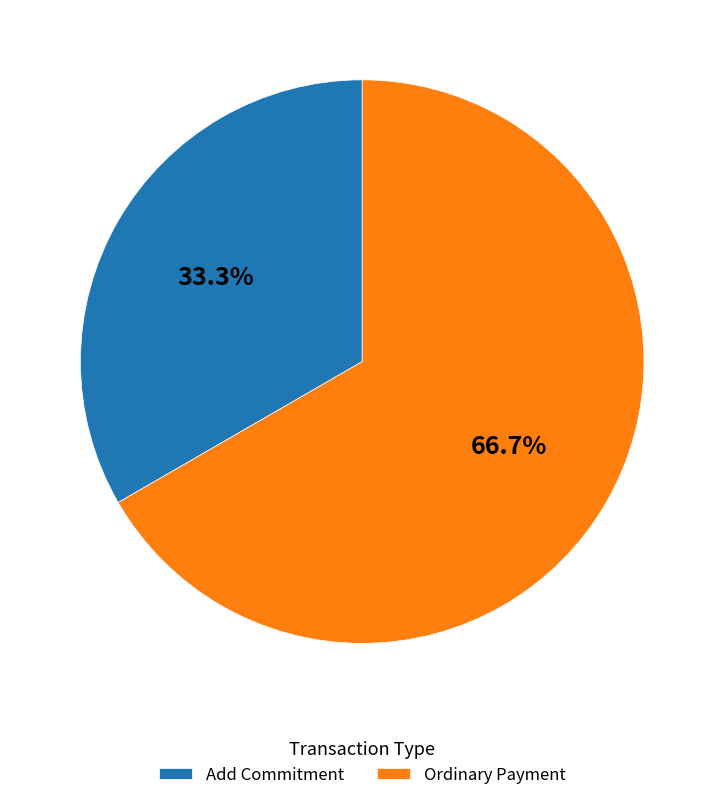

Does Add Commitment represent more than half of the total?

No